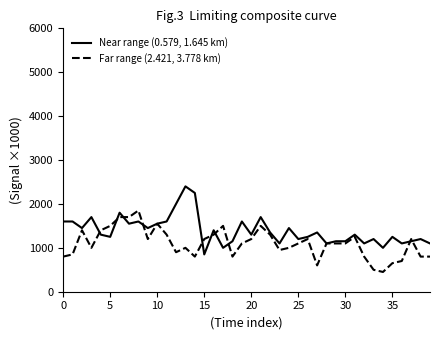

Reading left to right, transcribe all the data shown in this chart.

Near range (0.579, 1.645 km): 1600.0	1600.0	1450.0	1700.0	1300.0	1250.0	1800.0	1550.0	1600.0	1450.0	1550.0	1600.0	2000.0	2400.0	2250.0	850.0	1400.0	1000.0	1150.0	1600.0	1300.0	1700.0	1350.0	1100.0	1450.0	1200.0	1250.0	1350.0	1100.0	1150.0	1150.0	1300.0	1100.0	1200.0	1000.0	1250.0	1100.0	1150.0	1200.0	1100.0
Far range (2.421, 3.778 km): 800.0	850.0	1400.0	1000.0	1400.0	1500.0	1700.0	1700.0	1850.0	1200.0	1550.0	1300.0	900.0	1000.0	800.0	1200.0	1300.0	1500.0	800.0	1100.0	1200.0	1500.0	1300.0	950.0	1000.0	1100.0	1200.0	600.0	1100.0	1100.0	1100.0	1250.0	800.0	500.0	450.0	650.0	700.0	1200.0	800.0	800.0